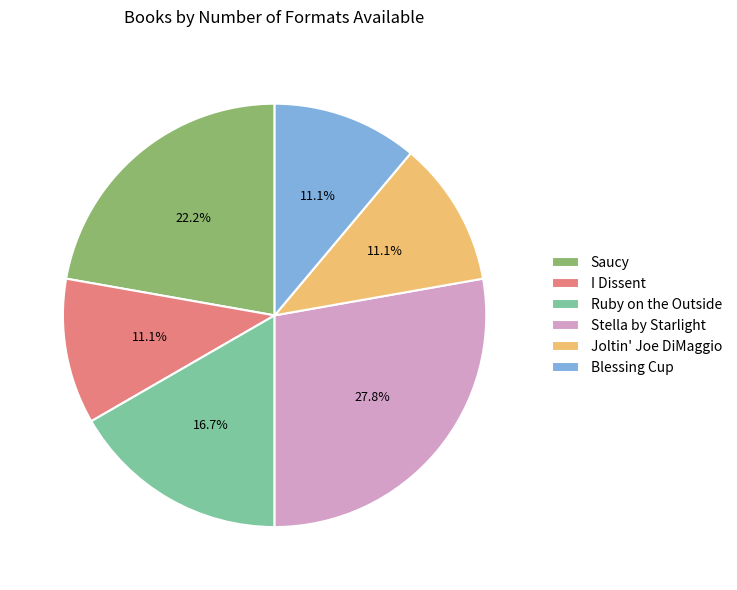

How many segments does this pie chart have?

6